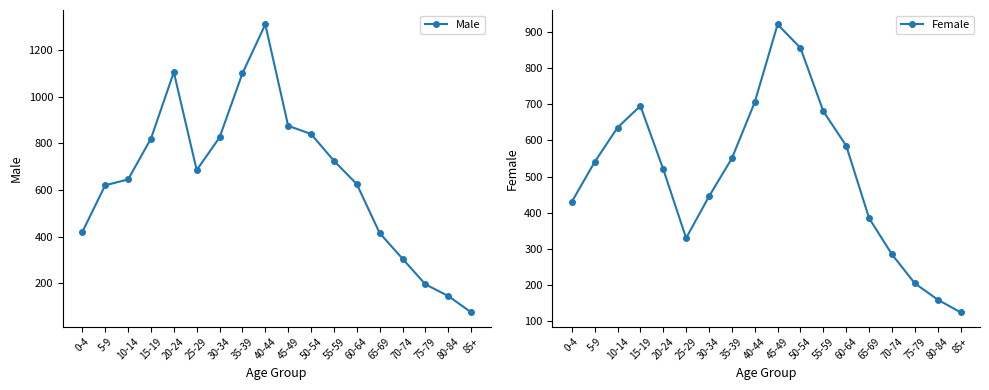

At 15-19, list the series in order from smallest to largest.

Female, Male